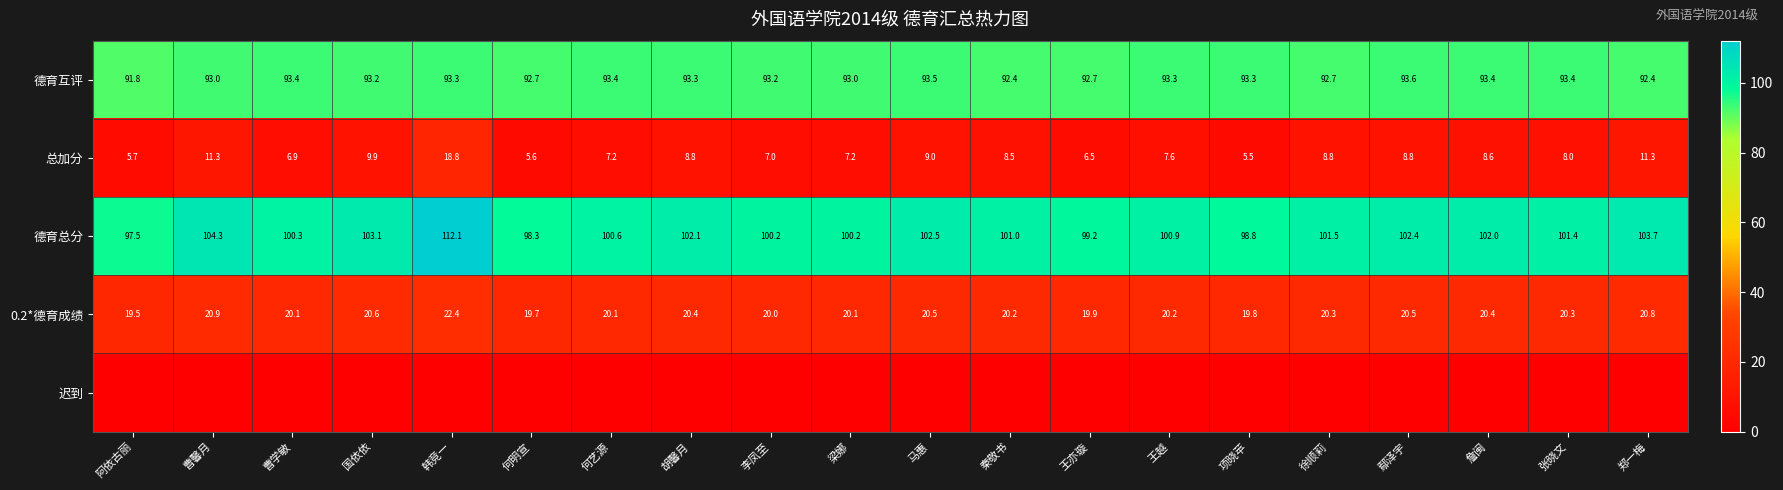

What is the difference between the highest and lowest values at 曹馨月?

104.3